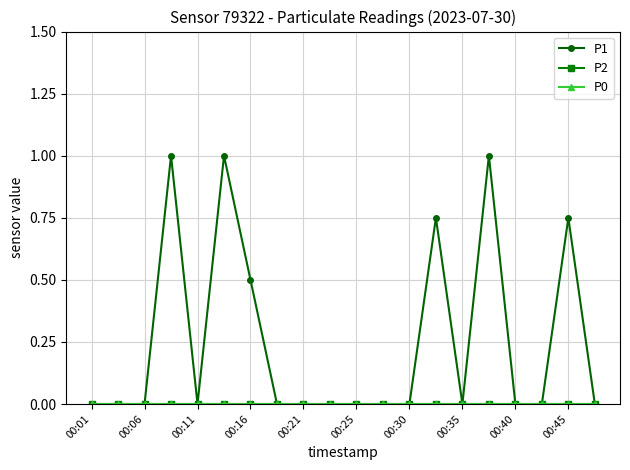

Reading right to left, extract all data points from this chart.

P1: 0.0	0.8	0.0	0.0	1.0	0.0	0.8	0.0	0.0	0.0	0.0	0.0	0.0	0.5	1.0	0.0	1.0	0.0	0.0	0.0
P2: 0.0	0.0	0.0	0.0	0.0	0.0	0.0	0.0	0.0	0.0	0.0	0.0	0.0	0.0	0.0	0.0	0.0	0.0	0.0	0.0
P0: 0.0	0.0	0.0	0.0	0.0	0.0	0.0	0.0	0.0	0.0	0.0	0.0	0.0	0.0	0.0	0.0	0.0	0.0	0.0	0.0